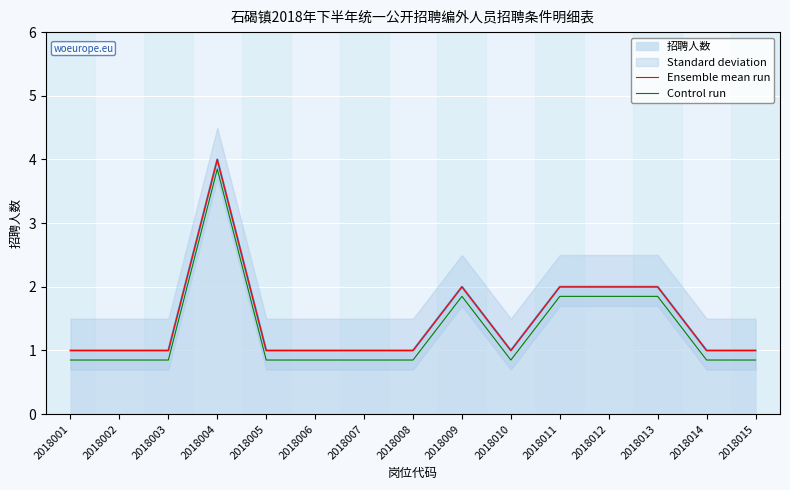

Count the number of categories in the chart.

15